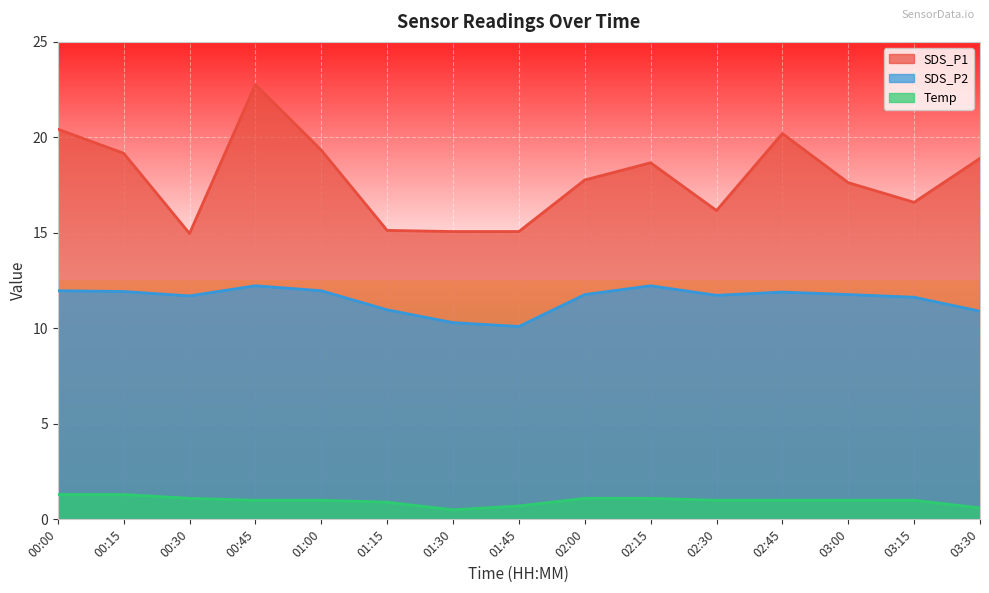

At which category does SDS_P1 reach its first local peak?

00:45